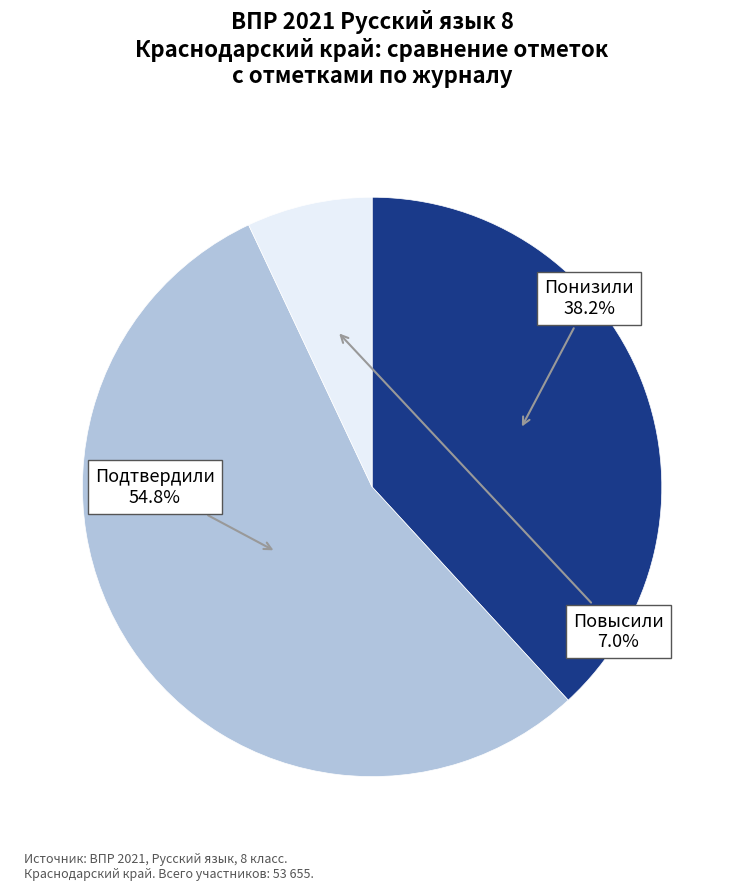

Is there a majority slice in this chart?

Yes